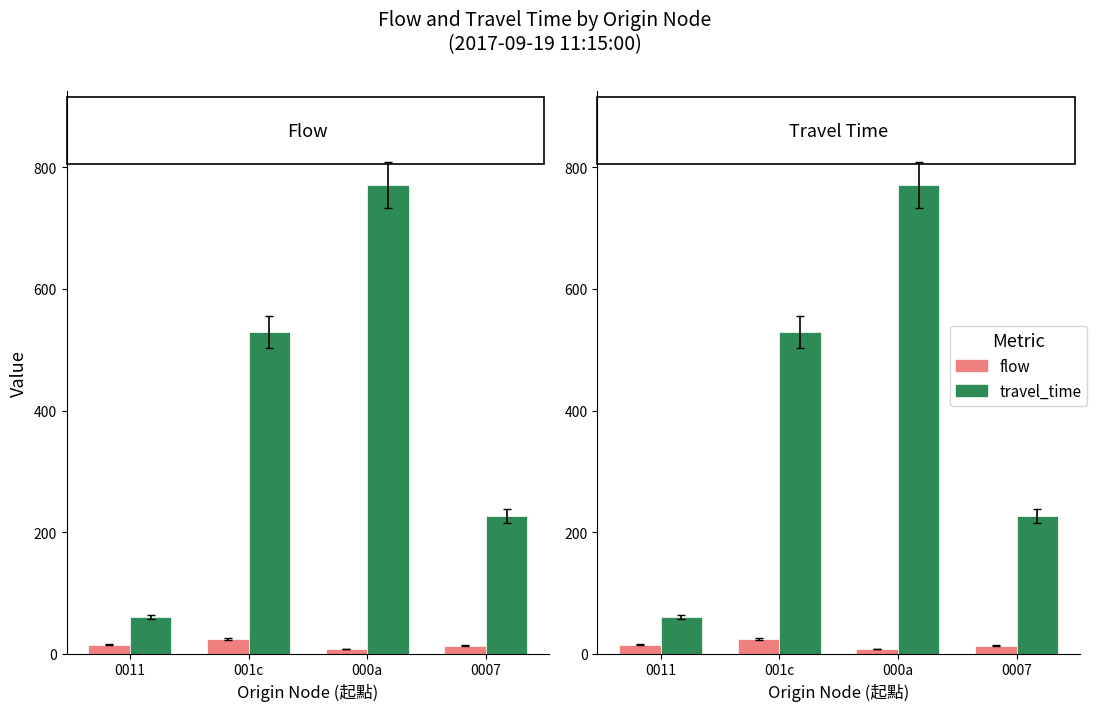

Between 0011 and 001c, which series saw the biggest shift?

travel_time